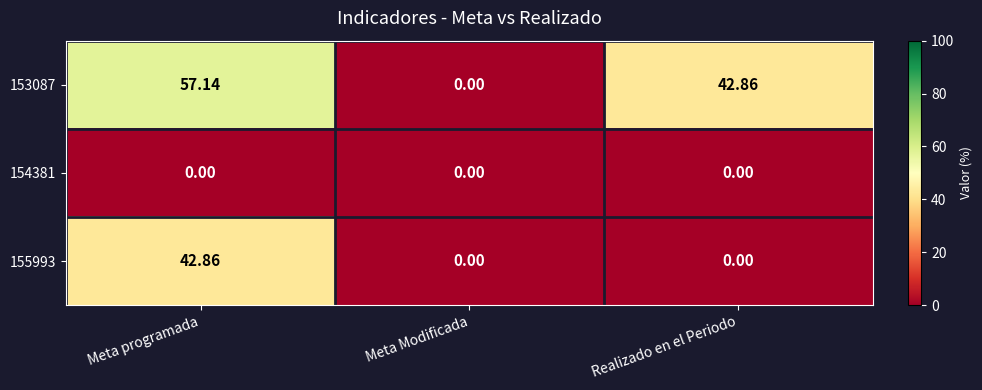

Rank the series by their average value, from highest to lowest.

153087, 155993, 154381